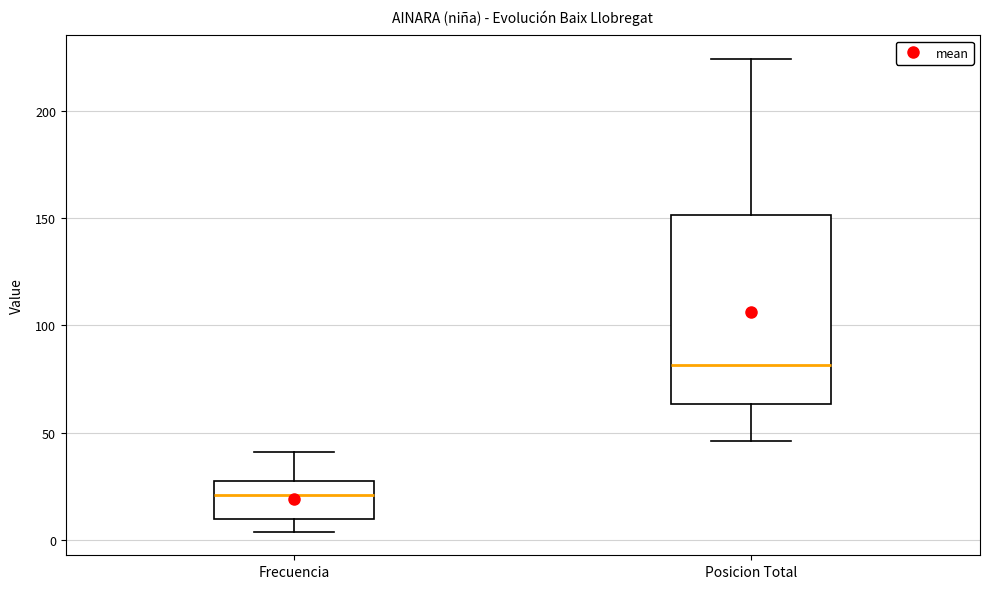

Reading left to right, read every box against the y-axis: the position of its median line, the range the box covers, and the ends of its whiskers. The values are not printed on the chart, so give them approximately, as read against the axis.

Frecuencia: median 20, box 10 to 30, whiskers 5 to 40
Posicion Total: median 80, box 65 to 150, whiskers 45 to 225